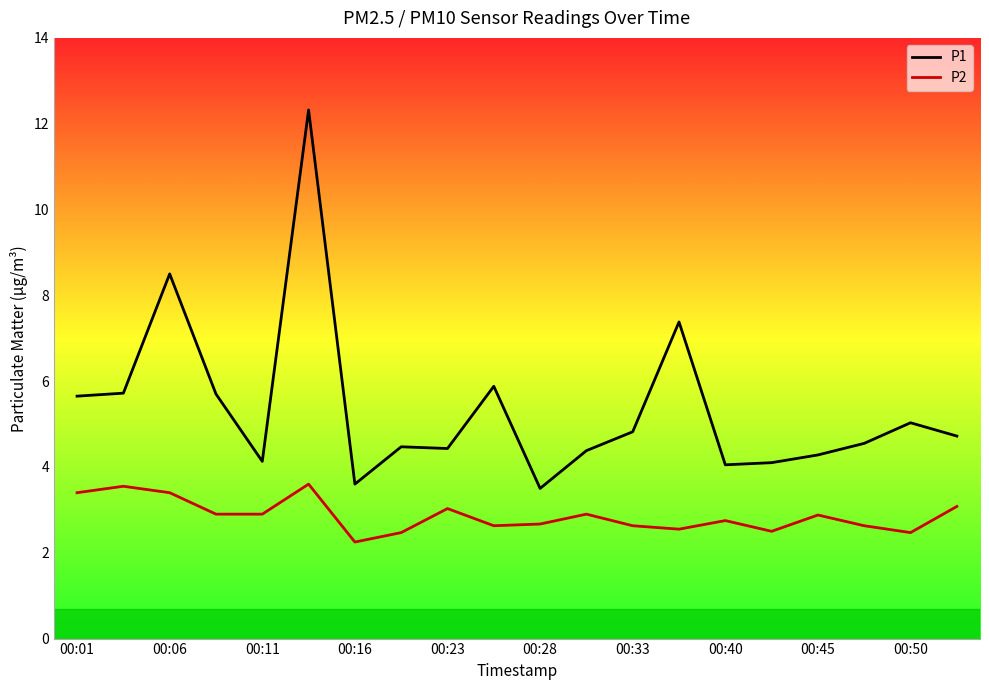

List the series in order of their peak value, lowest first.

P2, P1